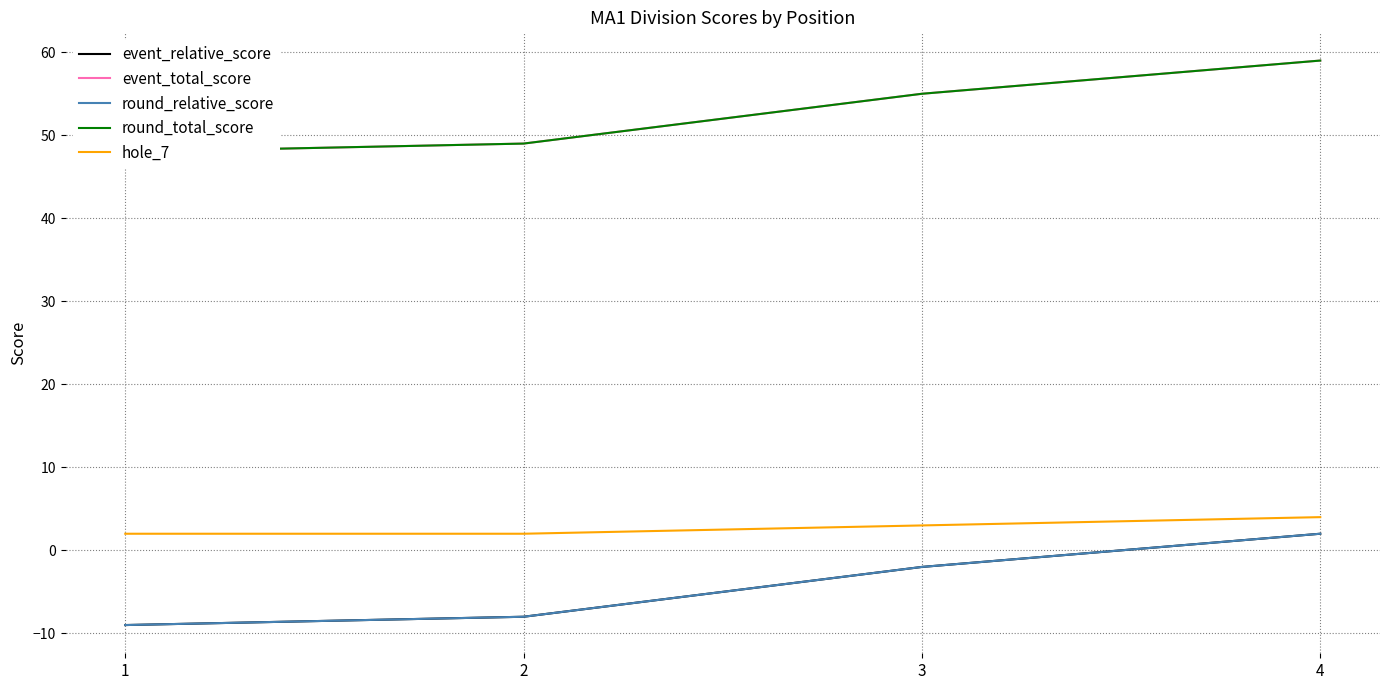

True or false: event_total_score has more than 0 points higher than both neighbors.

False